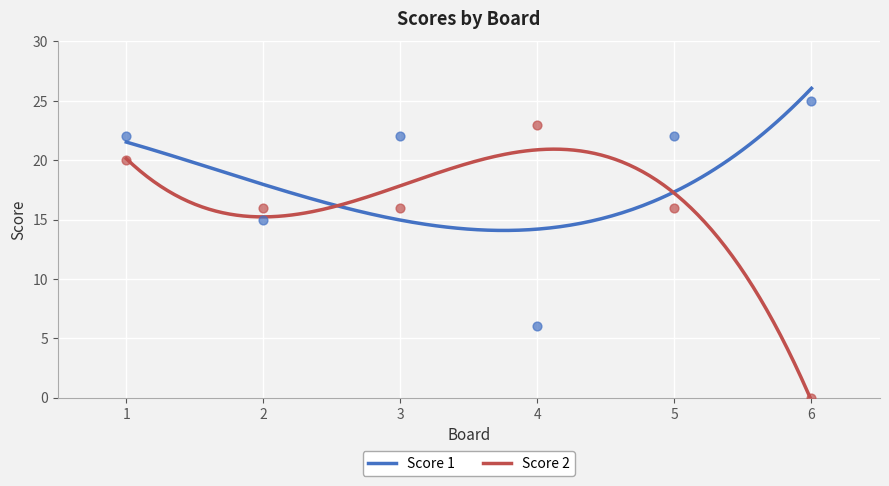

Is the value of Score 1 at 3 greater than the value of Score 2 at 3?

Yes